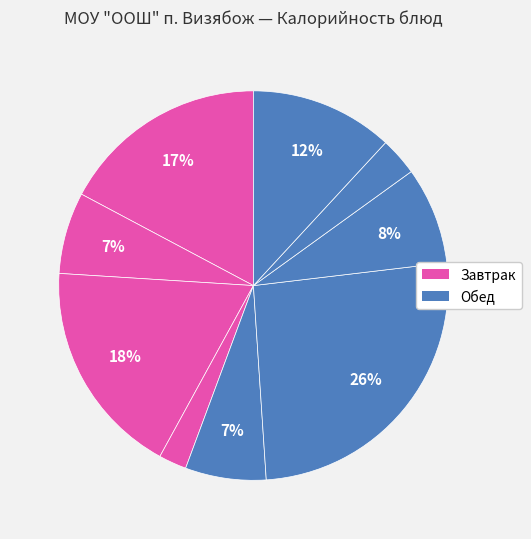

Is there a majority slice in this chart?

No